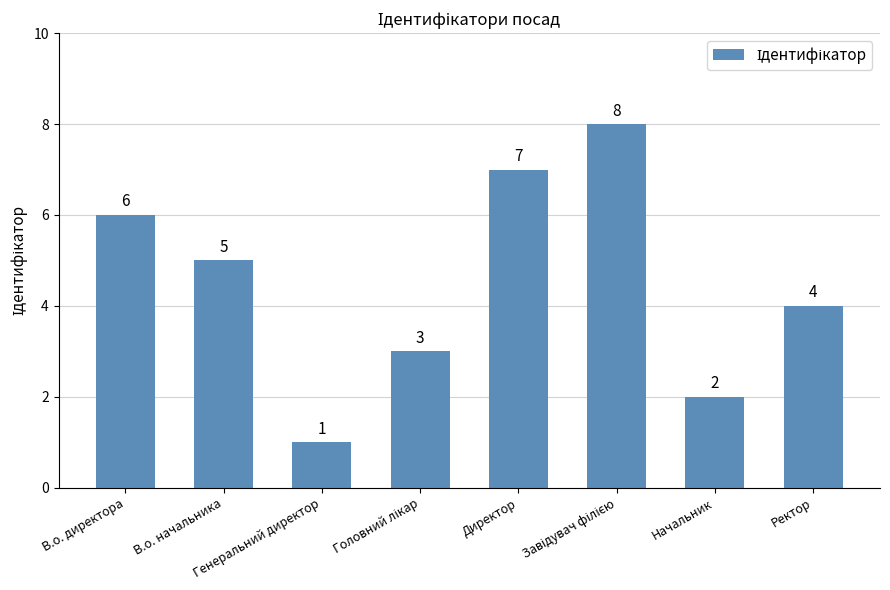

What is the label of the 8th bar from the right?

В.о. директора